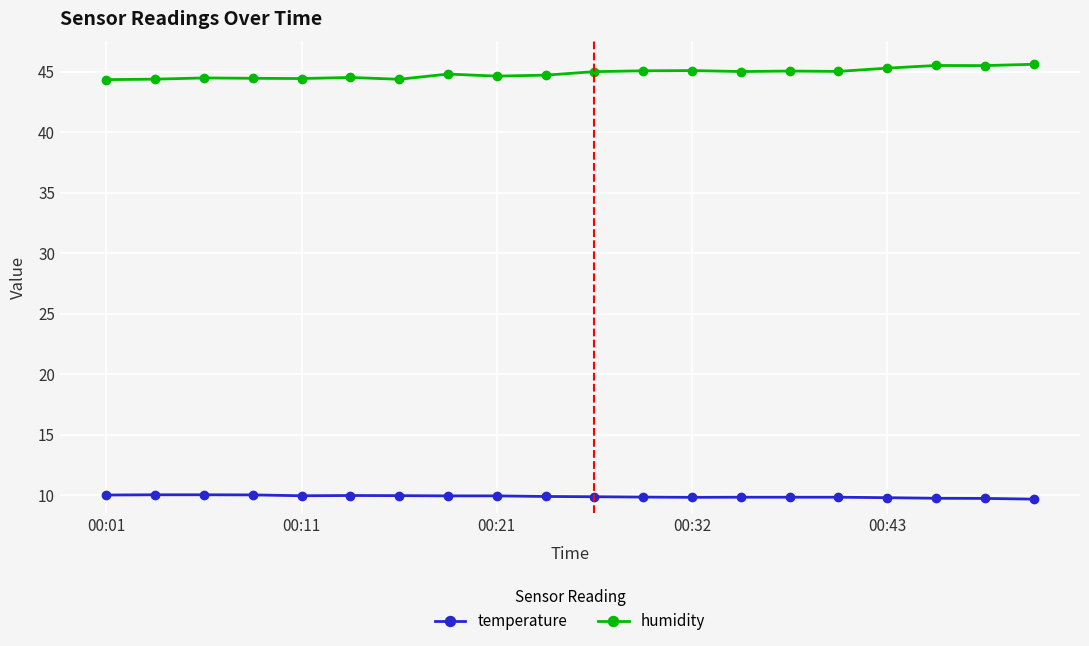

List the series in order of their overall mean, highest first.

humidity, temperature